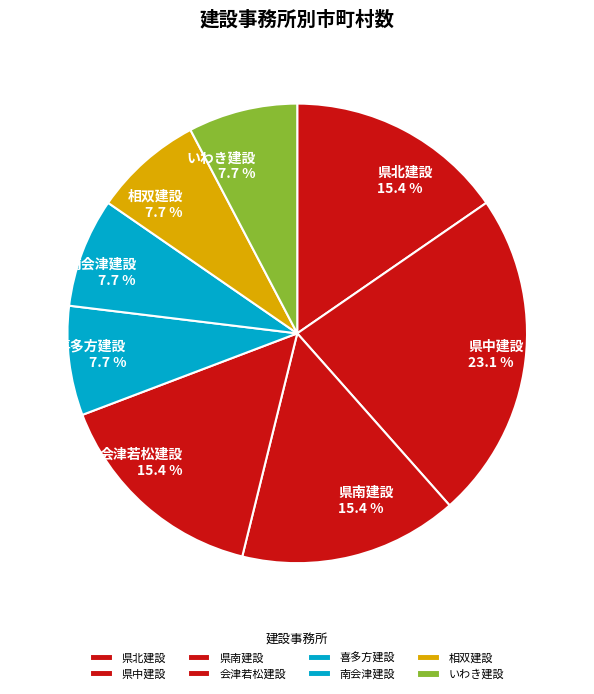

Combined, do 相双建設 and 会津若松建設 account for over 50%?

No